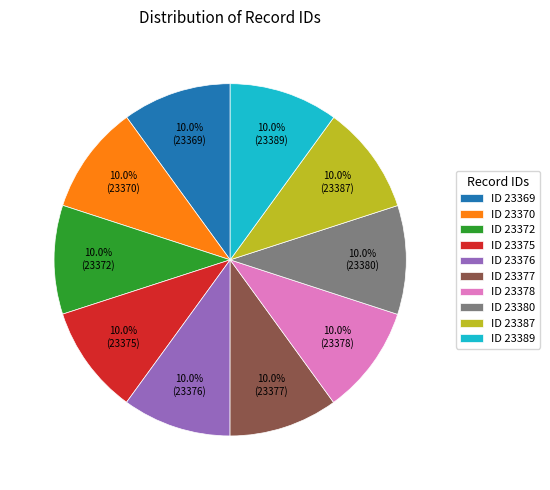

Is there a majority slice in this chart?

No